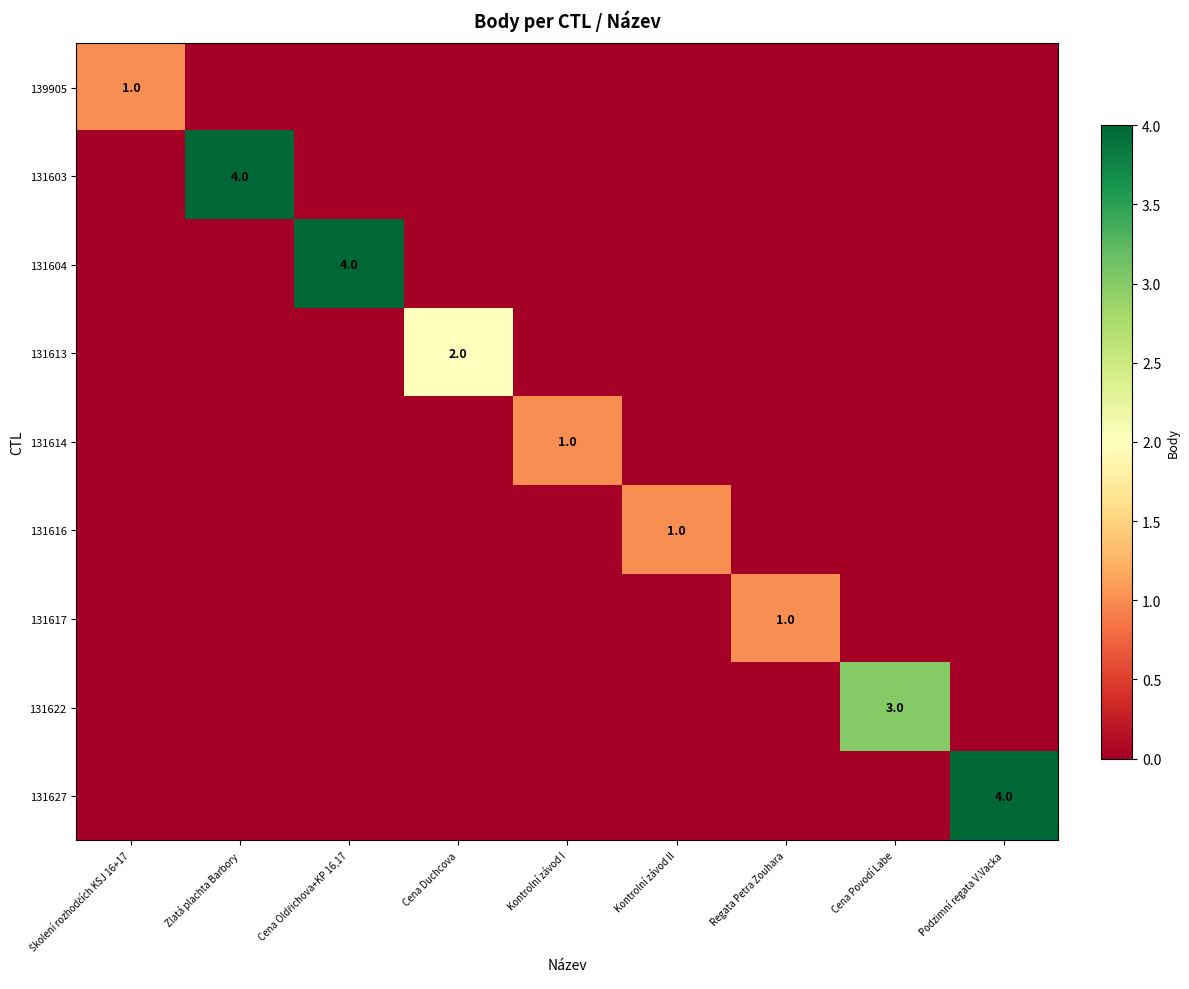

Which has a higher value, Zlatá plachta Barbory or Cena Oldřichova+KP 16,17?

Zlatá plachta Barbory